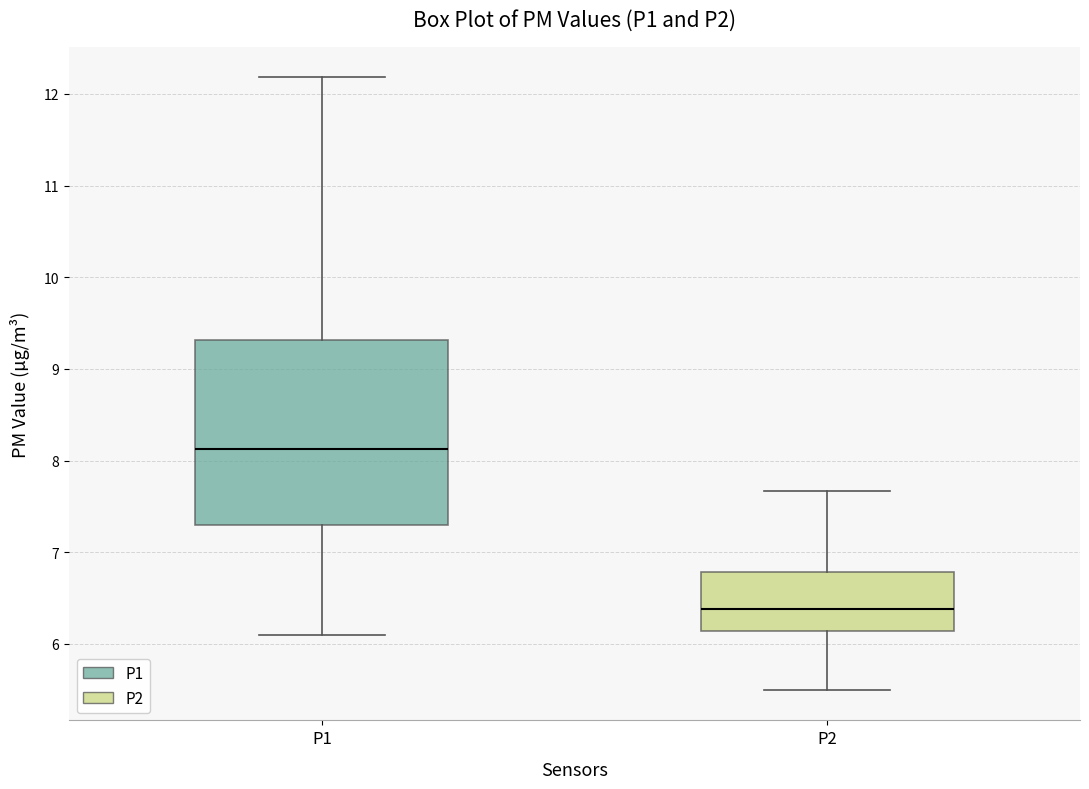

Where is the upper edge of the box for P2 on the y-axis? The values are not printed on the chart, so give them approximately, as read against the axis.

6.8